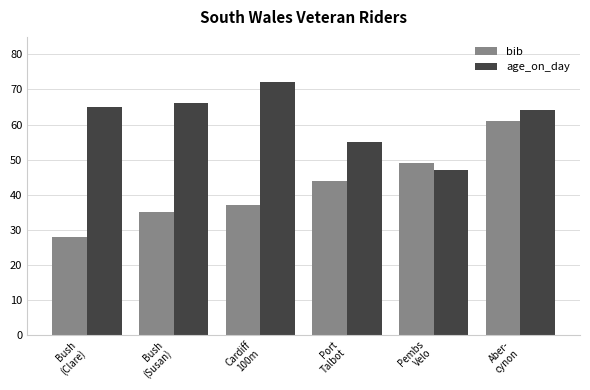

How many categories are shown in the chart?

6